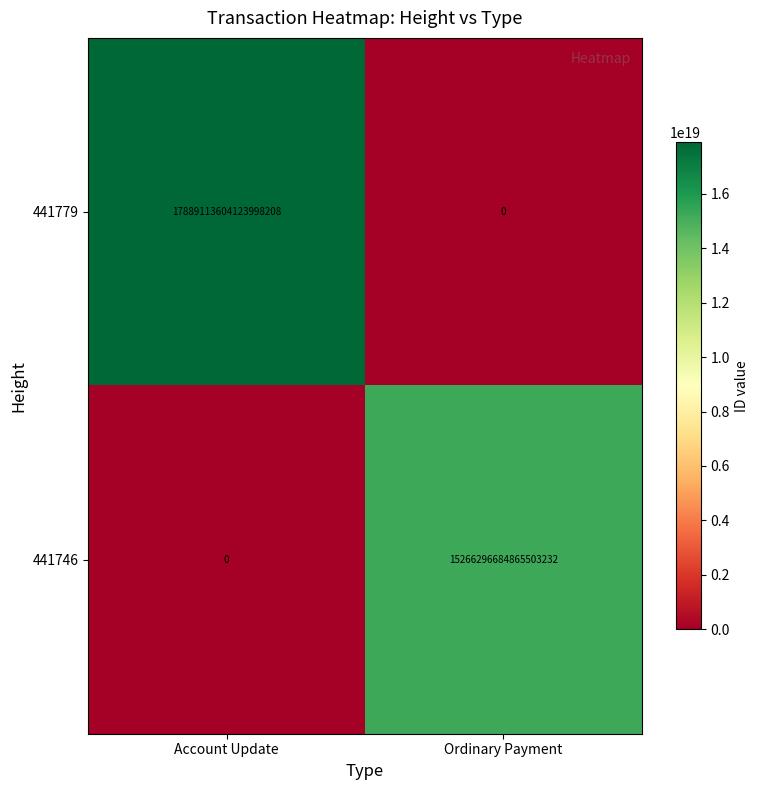

The 441779 series shows 17889113604123998208 at Account Update. True or false?

True